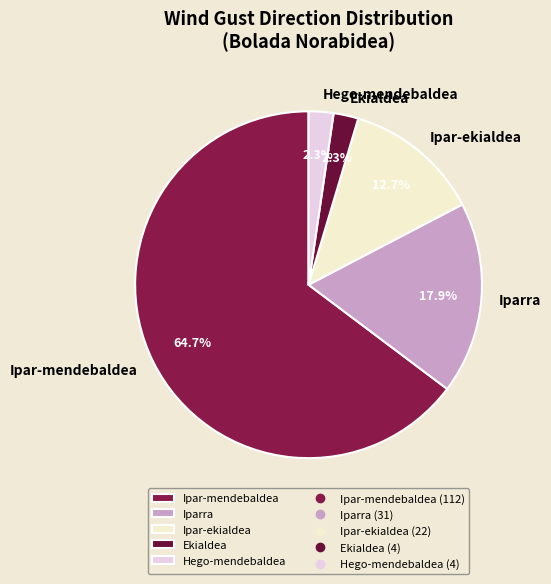

How many segments does this pie chart have?

5